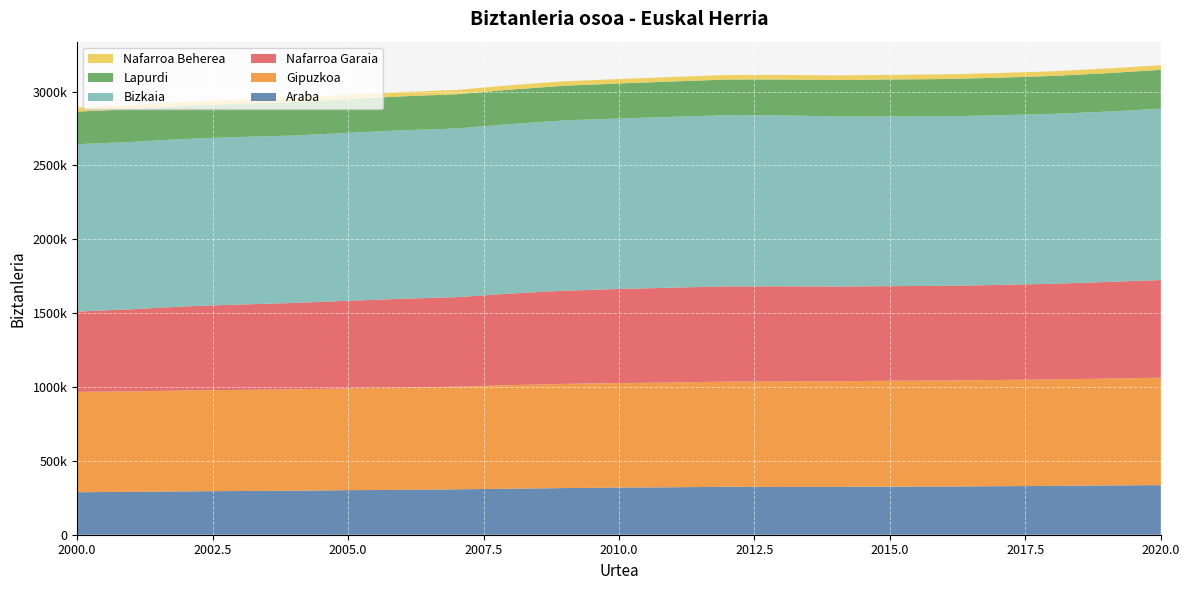

Reading left to right, what are all the values shown in this chart?

Araba: 2000=287809	2001=290220	2002=293399	2003=295976	2004=297652	2005=301757	2006=303727	2007=307316	2008=311523	2009=315780	2010=319326	2011=321205	2012=324556	2013=323369	2014=323861	2015=325529	2016=325953	2017=328415	2018=330715	2019=333397	2020=335805
Gipuzkoa: 2000=679370	2001=680068	2002=682977	2003=684416	2004=686513	2005=688708	2006=691895	2007=694944	2008=701056	2009=705698	2010=707263	2011=709607	2012=712097	2013=713818	2014=715148	2015=716834	2016=717832	2017=719282	2018=720592	2019=723576	2020=727121
Nafarroa Garaia: 2000=543367	2001=555877	2002=569392	2003=578210	2004=584734	2005=593472	2006=601874	2007=605876	2008=620377	2009=630578	2010=636924	2011=642051	2012=644566	2013=644477	2014=640790	2015=640476	2016=640647	2017=643234	2018=647554	2019=654214	2020=661197
Bizkaia: 2000=1133096	2001=1132979	2002=1133810	2003=1133796	2004=1133241	2005=1136569	2006=1140236	2007=1141840	2008=1146811	2009=1153033	2010=1154099	2011=1156141	2012=1158794	2013=1156787	2014=1152232	2015=1149111	2016=1147903	2017=1148608	2018=1149914	2019=1152934	2020=1159717
Lapurdi: 2000=220504	2001=222097	2002=223691	2003=225284	2004=226878	2005=228471	2006=230065	2007=231658	2008=233252	2009=234845	2010=237076	2011=239635	2012=241479	2013=243466	2014=245943	2015=249845	2016=252492	2017=254171	2018=256878	2019=260190	2020=263175
Nafarroa Beherea: 2000=28510	2001=28659	2002=28807	2003=28956	2004=29105	2005=29254	2006=29403	2007=29551	2008=29700	2009=29849	2010=30038	2011=30357	2012=30609	2013=30867	2014=31087	2015=31485	2016=31639	2017=31750	2018=31784	2019=31831	2020=31832